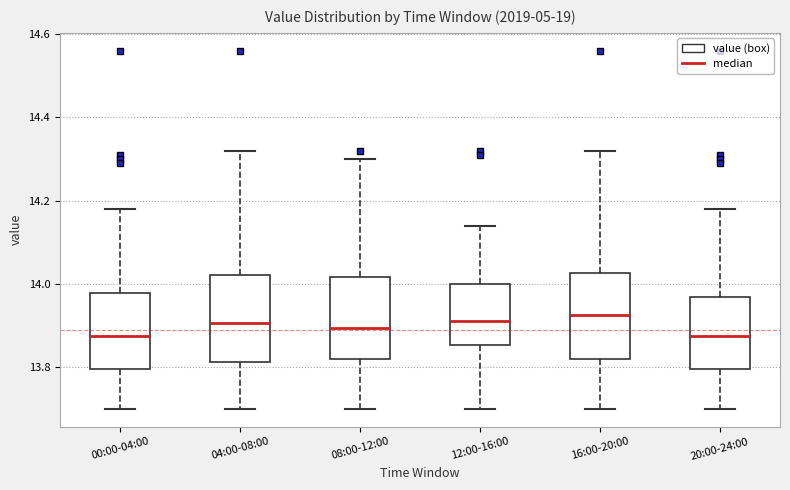

Reading left to right, read every box against the y-axis: the position of its median line, the range the box covers, and the ends of its whiskers. The values are not printed on the chart, so give them approximately, as read against the axis.

00:00-04:00: median 13.88, box 13.80 to 13.98, whiskers 13.70 to 14.18
04:00-08:00: median 13.90, box 13.82 to 14.02, whiskers 13.70 to 14.32
08:00-12:00: median 13.90, box 13.82 to 14.02, whiskers 13.70 to 14.30
12:00-16:00: median 13.92, box 13.86 to 14.00, whiskers 13.70 to 14.14
16:00-20:00: median 13.92, box 13.82 to 14.02, whiskers 13.70 to 14.32
20:00-24:00: median 13.88, box 13.80 to 13.96, whiskers 13.70 to 14.18